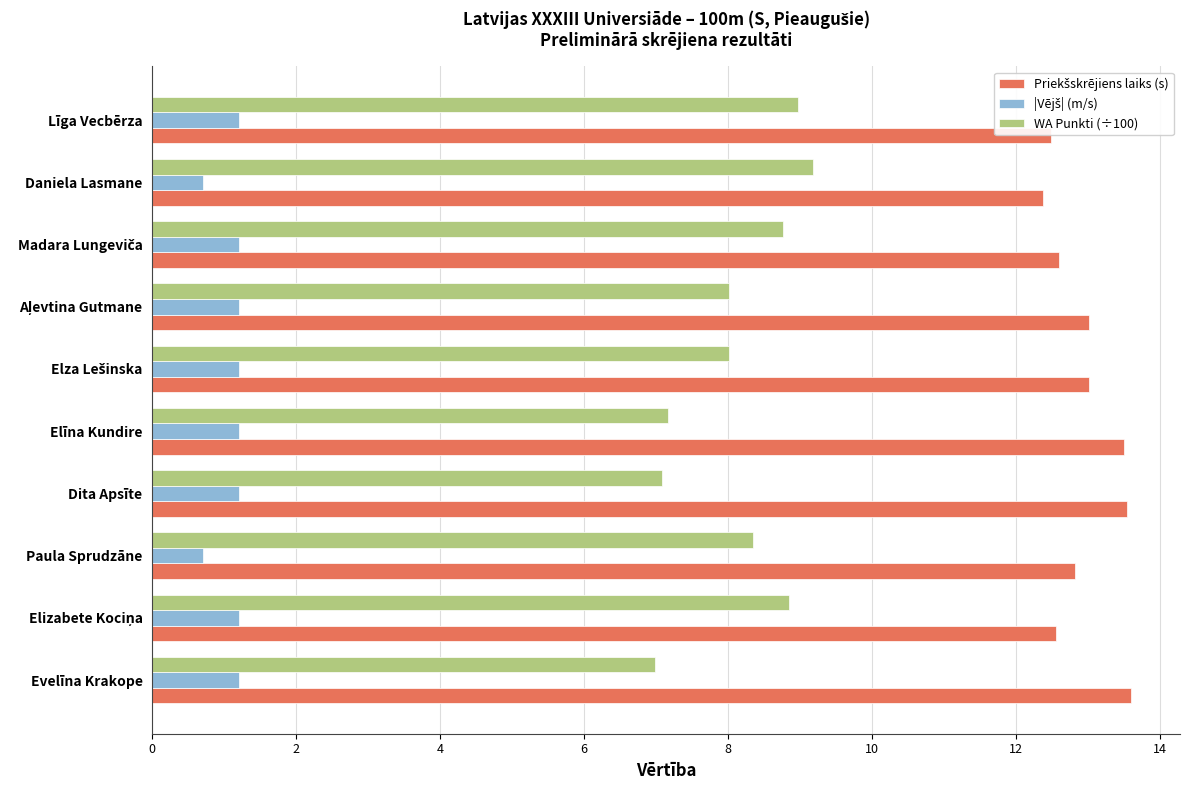

What is the minimum value shown in the chart?

0.7